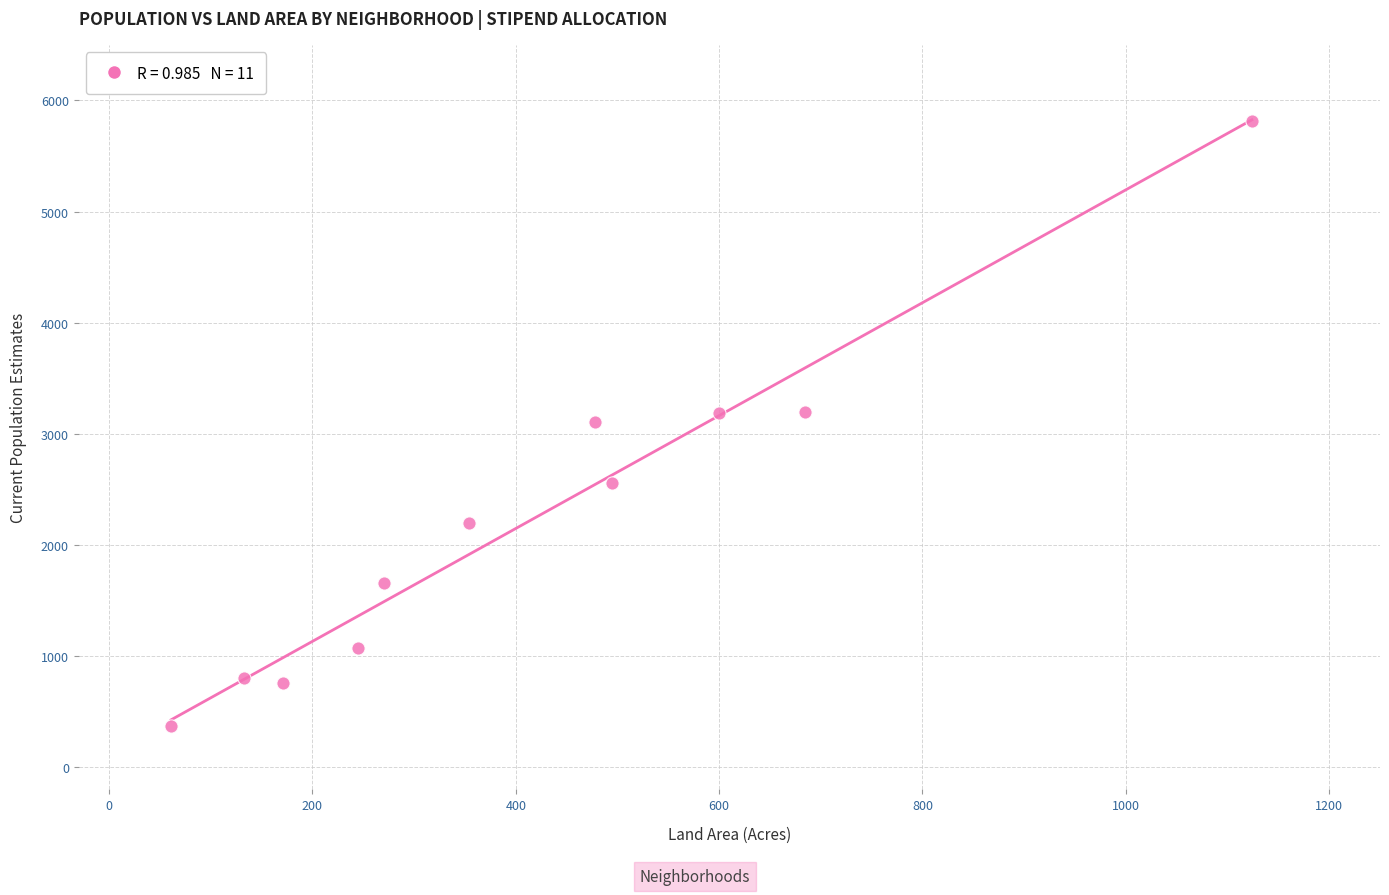

What is the average Y value?

2247.1